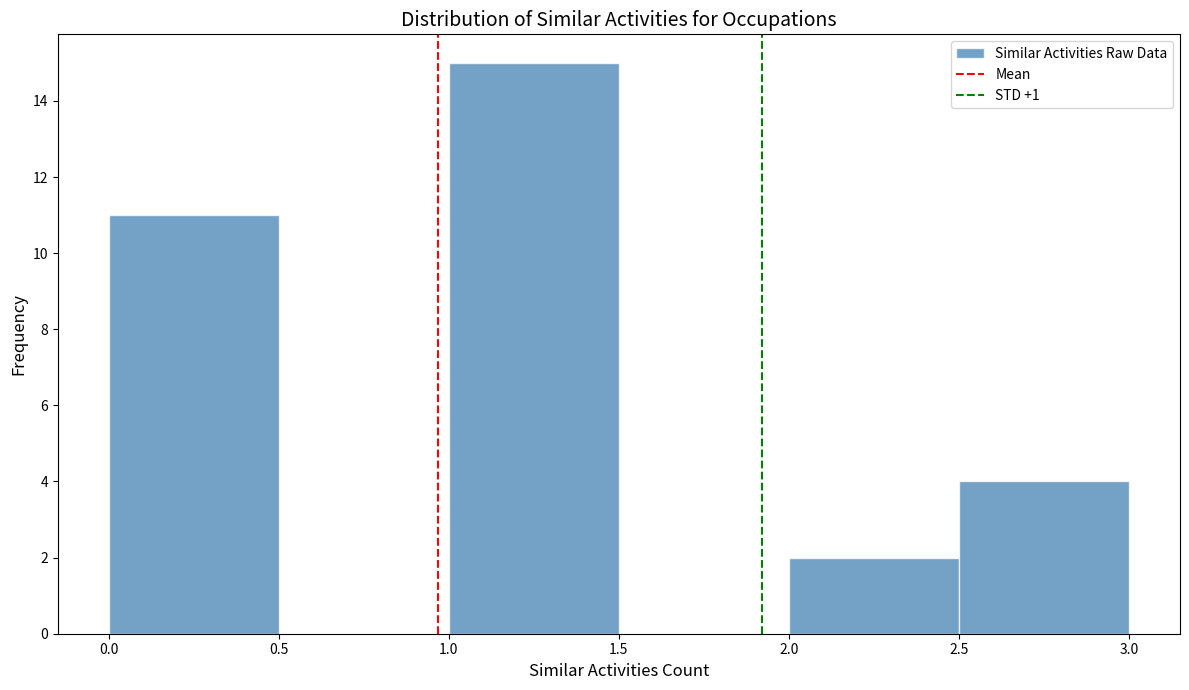

What is the height of the bar covering 1.0 to 1.5 on the x-axis? The values are not printed on the chart, so give them approximately, as read against the axis.

15